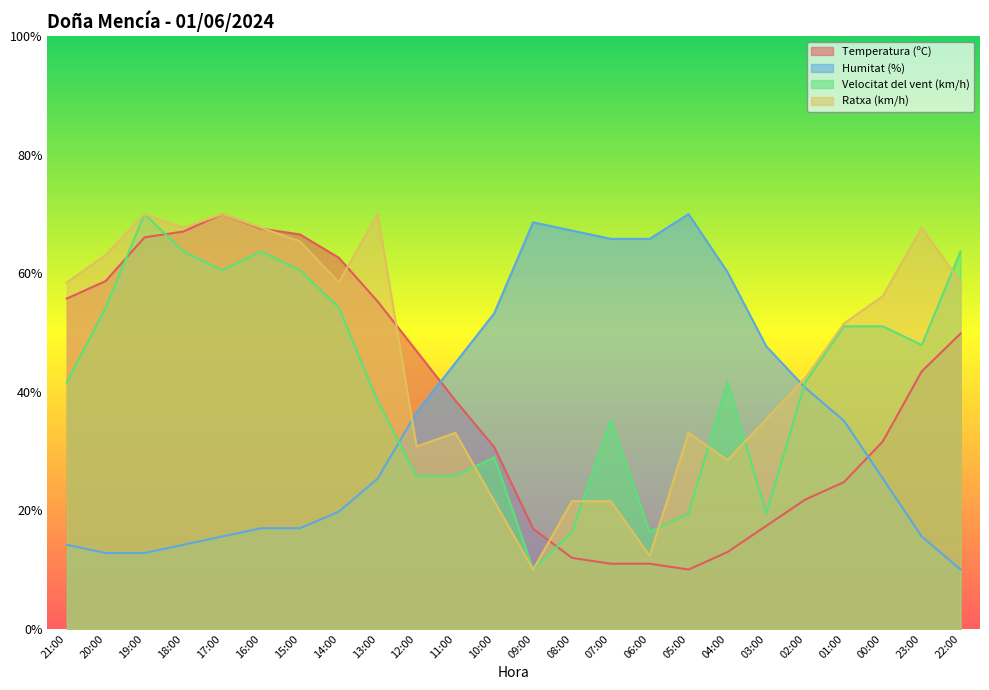

The Velocitat del vent (km/h) series shows 30.4 at 05:00. True or false?

False